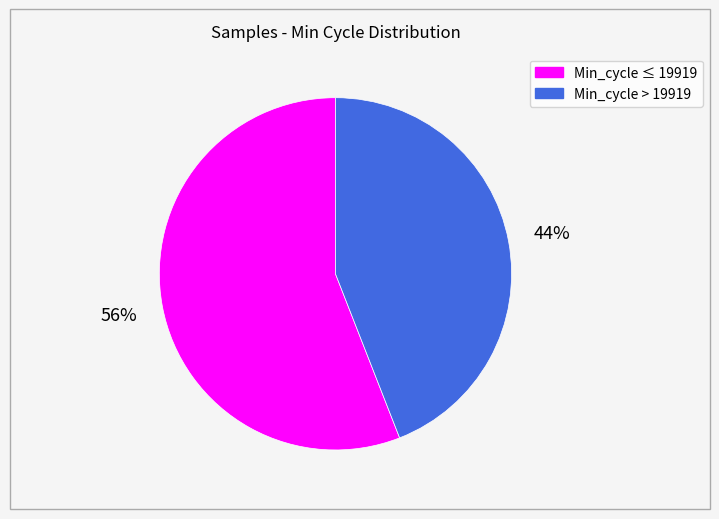

Is there any slice that represents more than half of the pie?

Yes